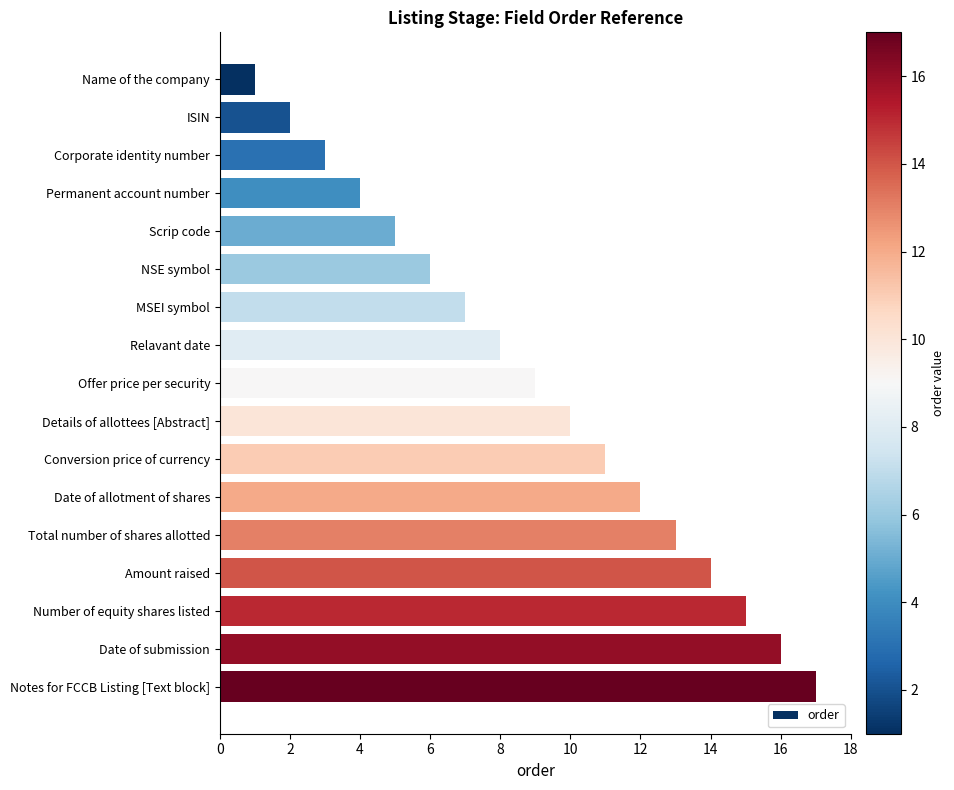

Approximately how many times larger is the value at Permanent account number compared to ISIN?

2.0